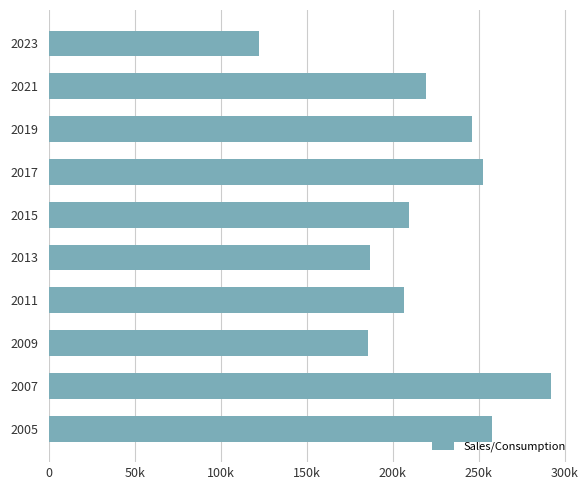

Does the chart contain any negative values?

No